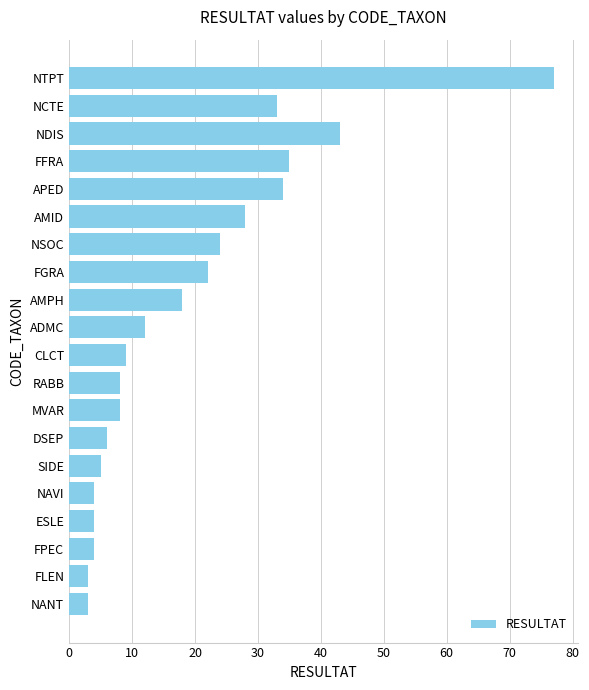

Where is the data nearest to the value 40?

NDIS